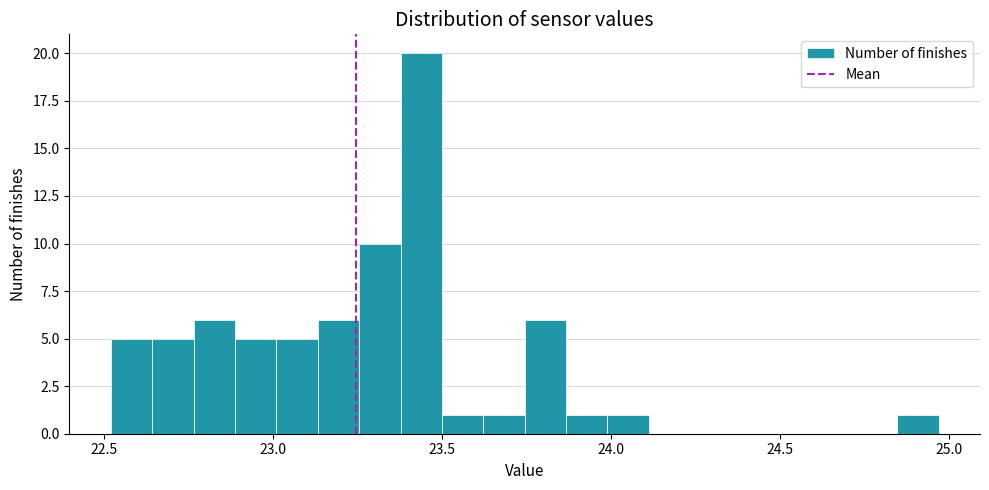

Read against the x-axis, roughly where is the centre of the tallest bar?

23.45